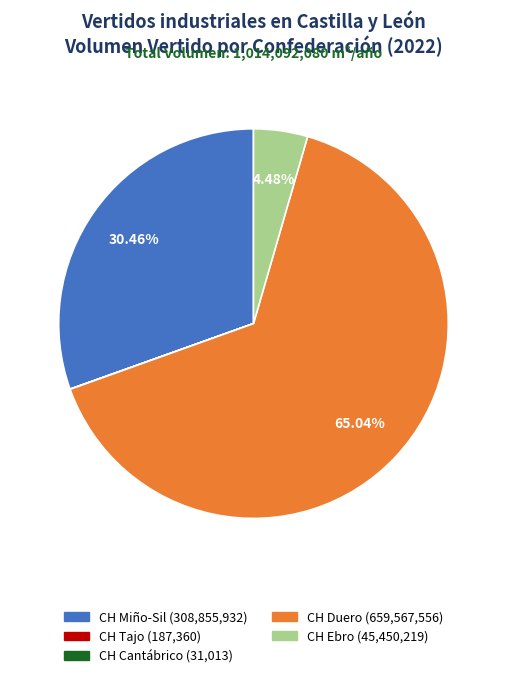

The CH Duero slice represents 57% of the pie. True or false?

False